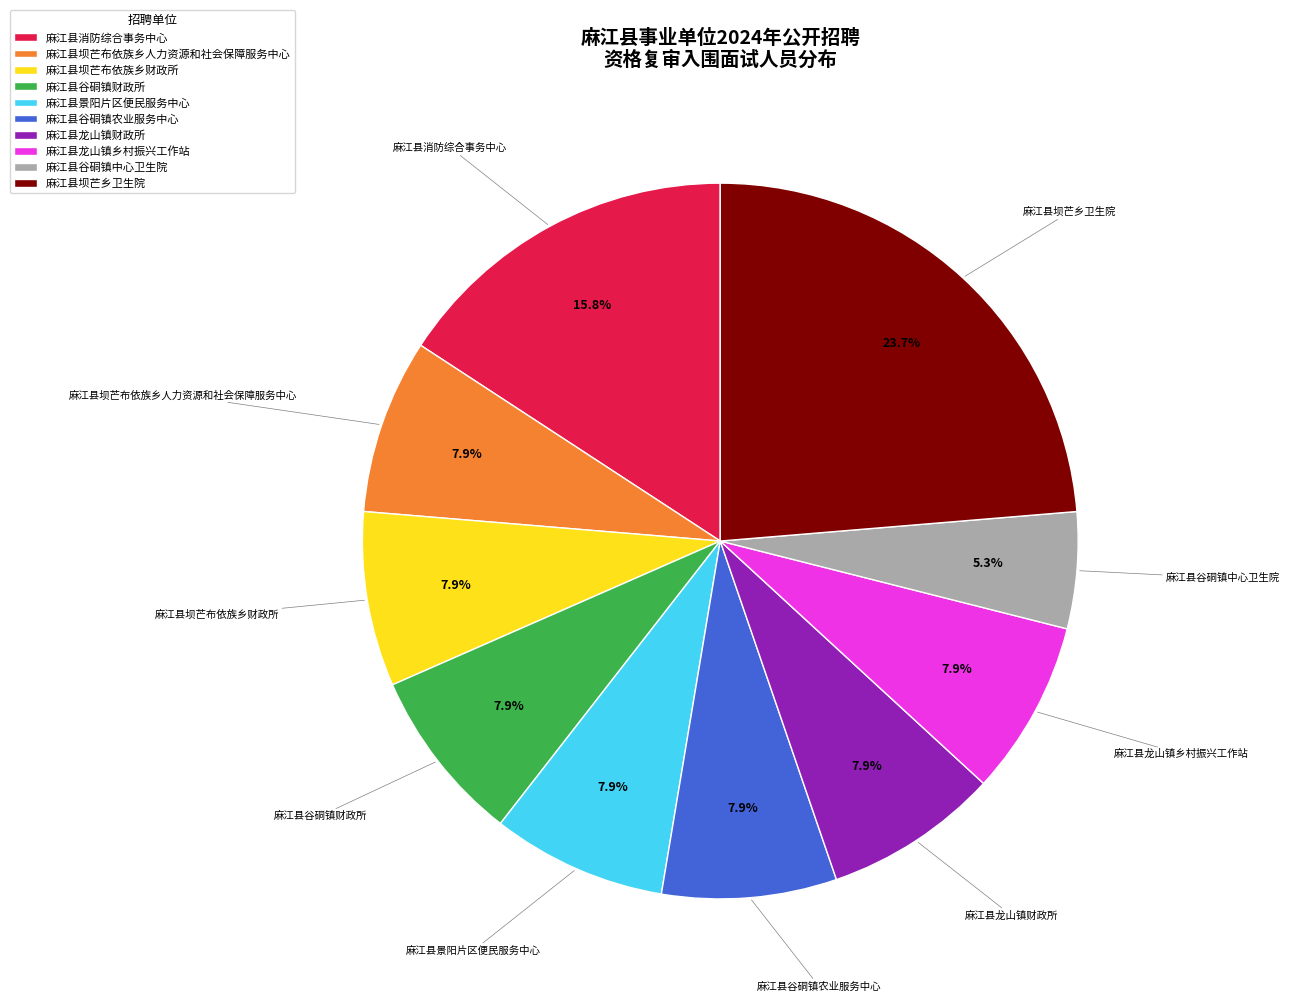

Approximately how many times larger is the value at 麻江县消防综合事务中心 compared to 麻江县龙山镇财政所?

2.0